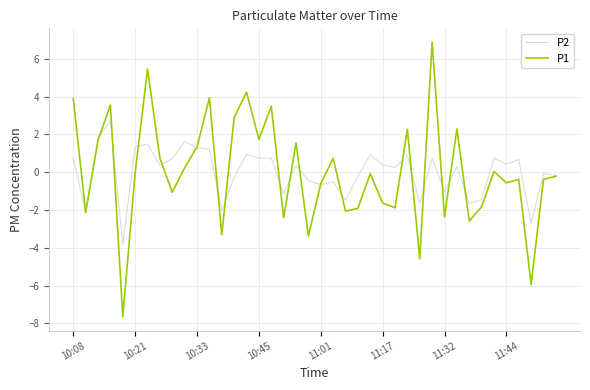

In P1, how many points are higher than both neighbors (excluding endpoints)?

13